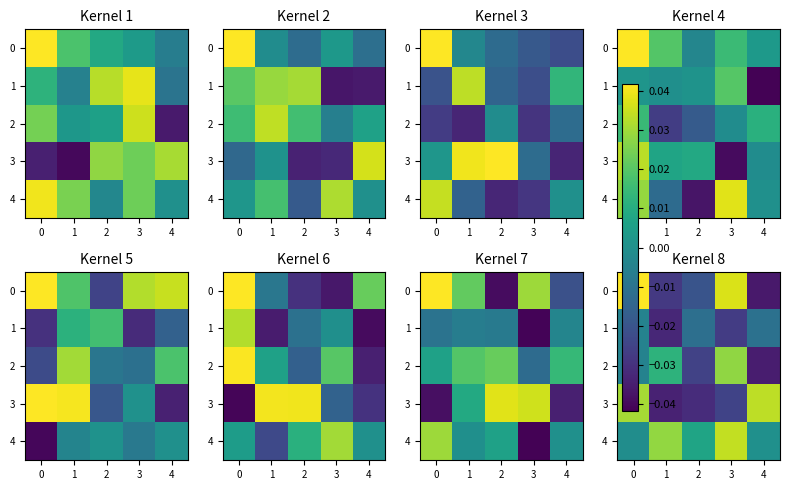

Between 3 and 1, which is larger?

1